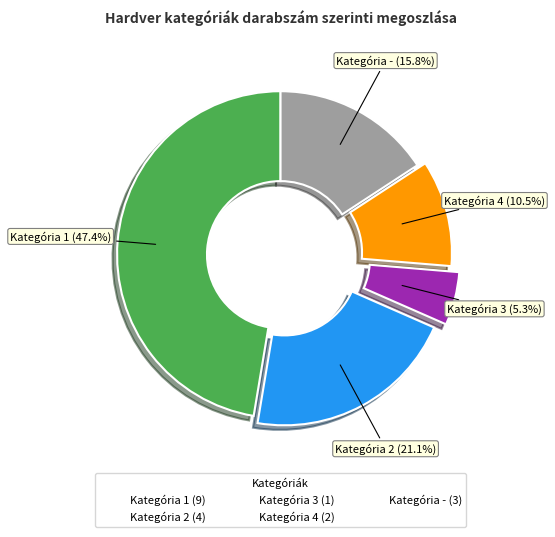

Count the number of slices in the pie.

5